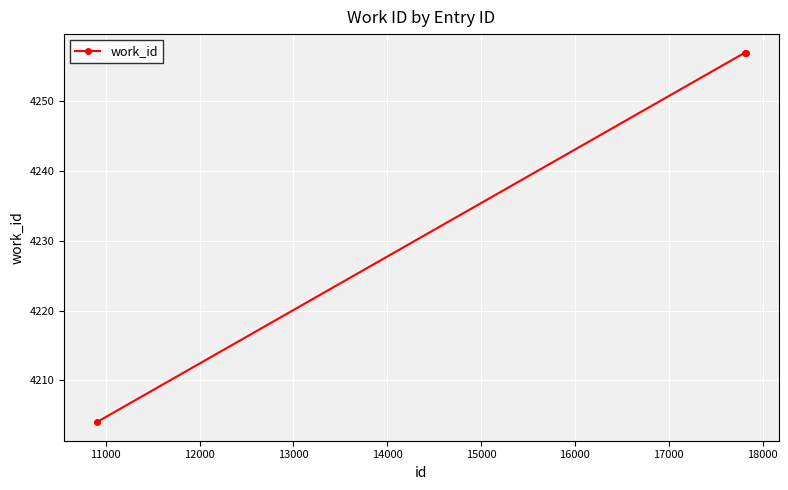

What is the value of the 2nd point from the left?

4257